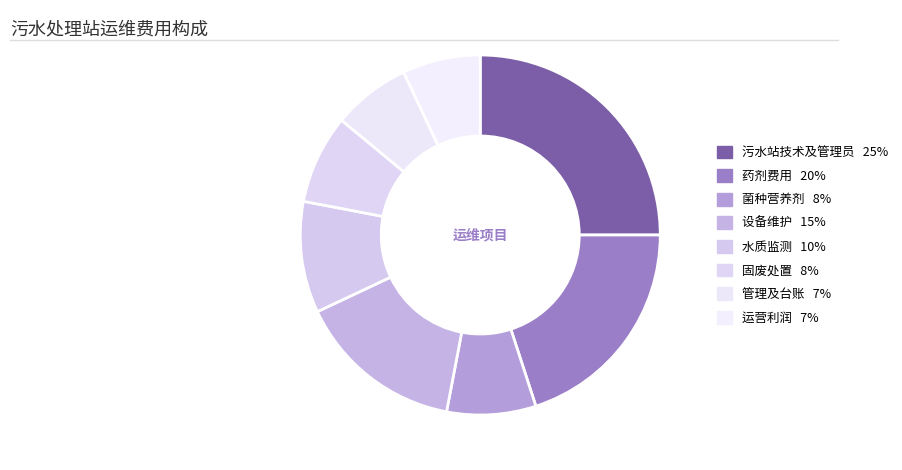

How many slices are in this pie chart?

8